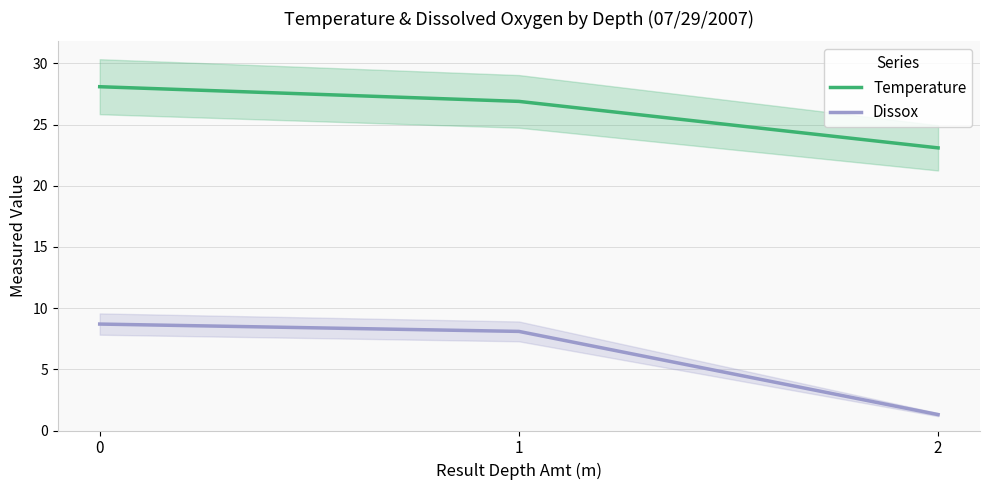

The Dissox series shows 8.1 at 1. True or false?

True